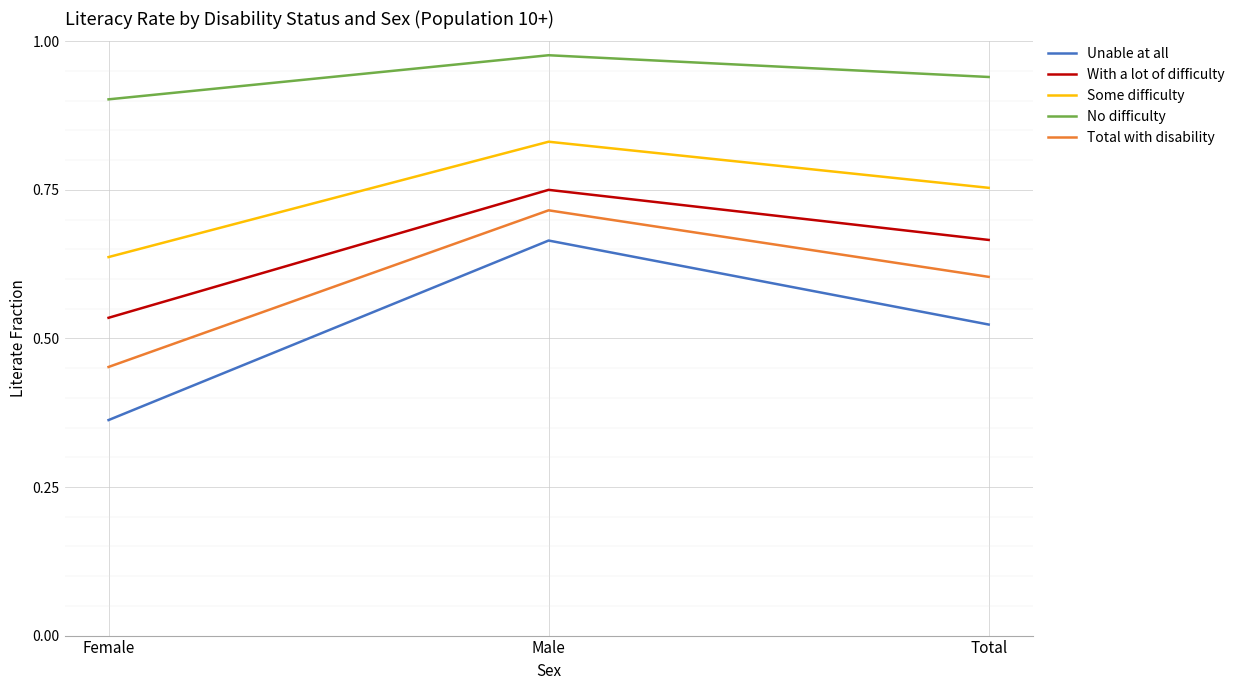

Which category has the highest value in the Unable at all series?

Male